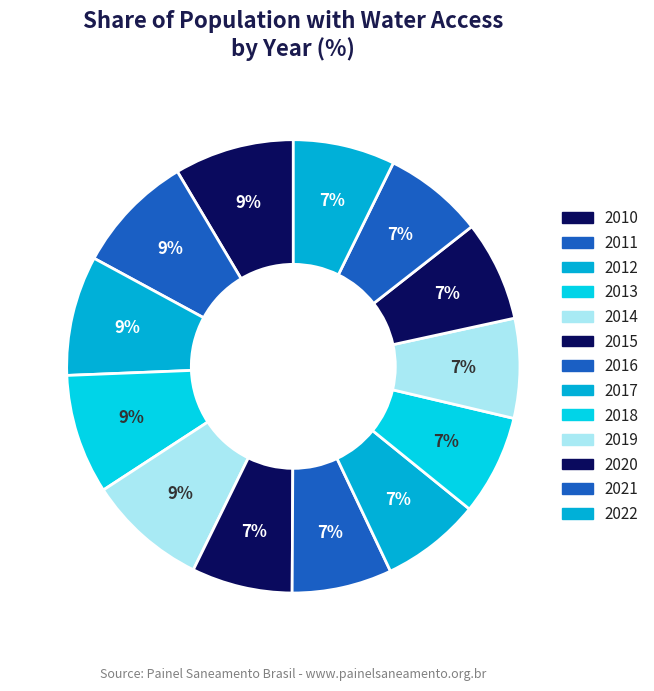

Combined, what portion of the pie is 2014 and 2011?

17.1%